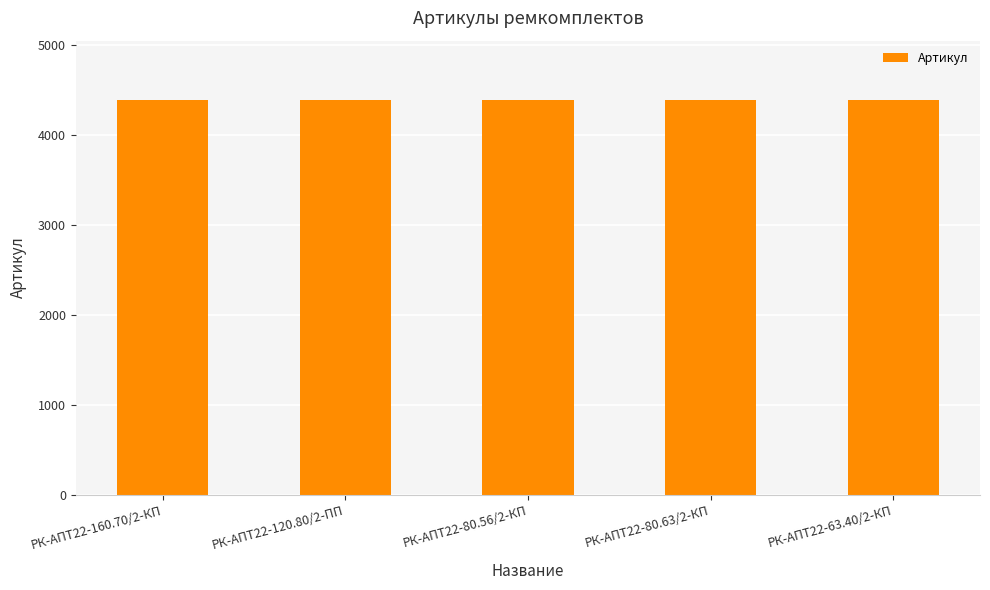

Approximately how many times larger is the value at РК-АПТ22-120.80/2-ПП compared to РК-АПТ22-80.63/2-КП?

1.0